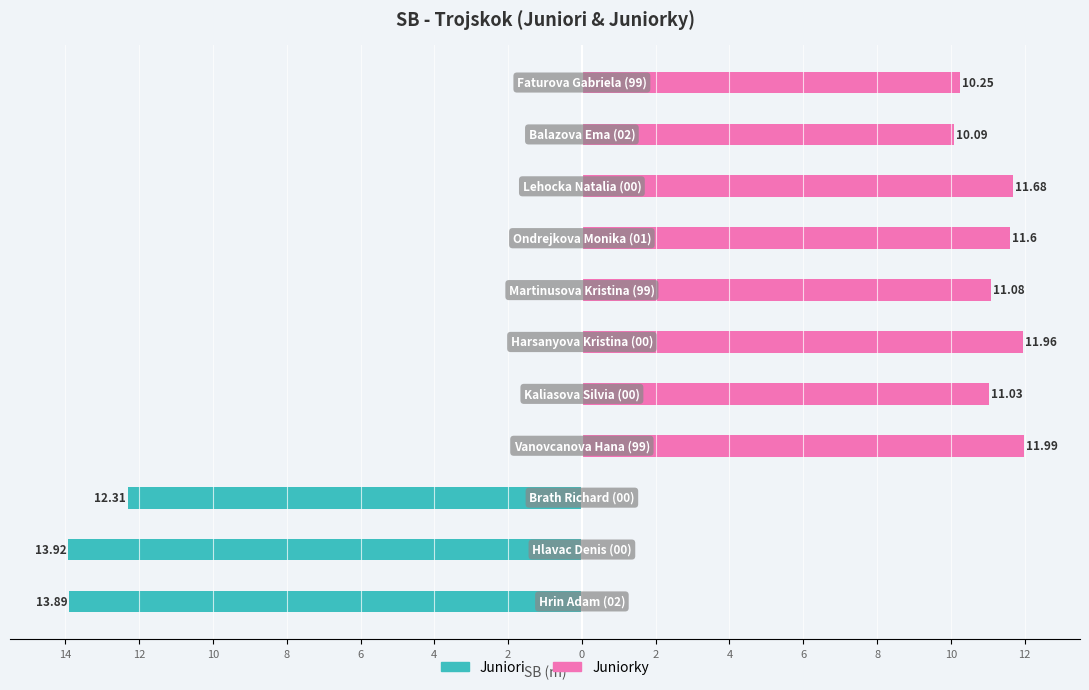

Does the chart contain stacked bars?

No